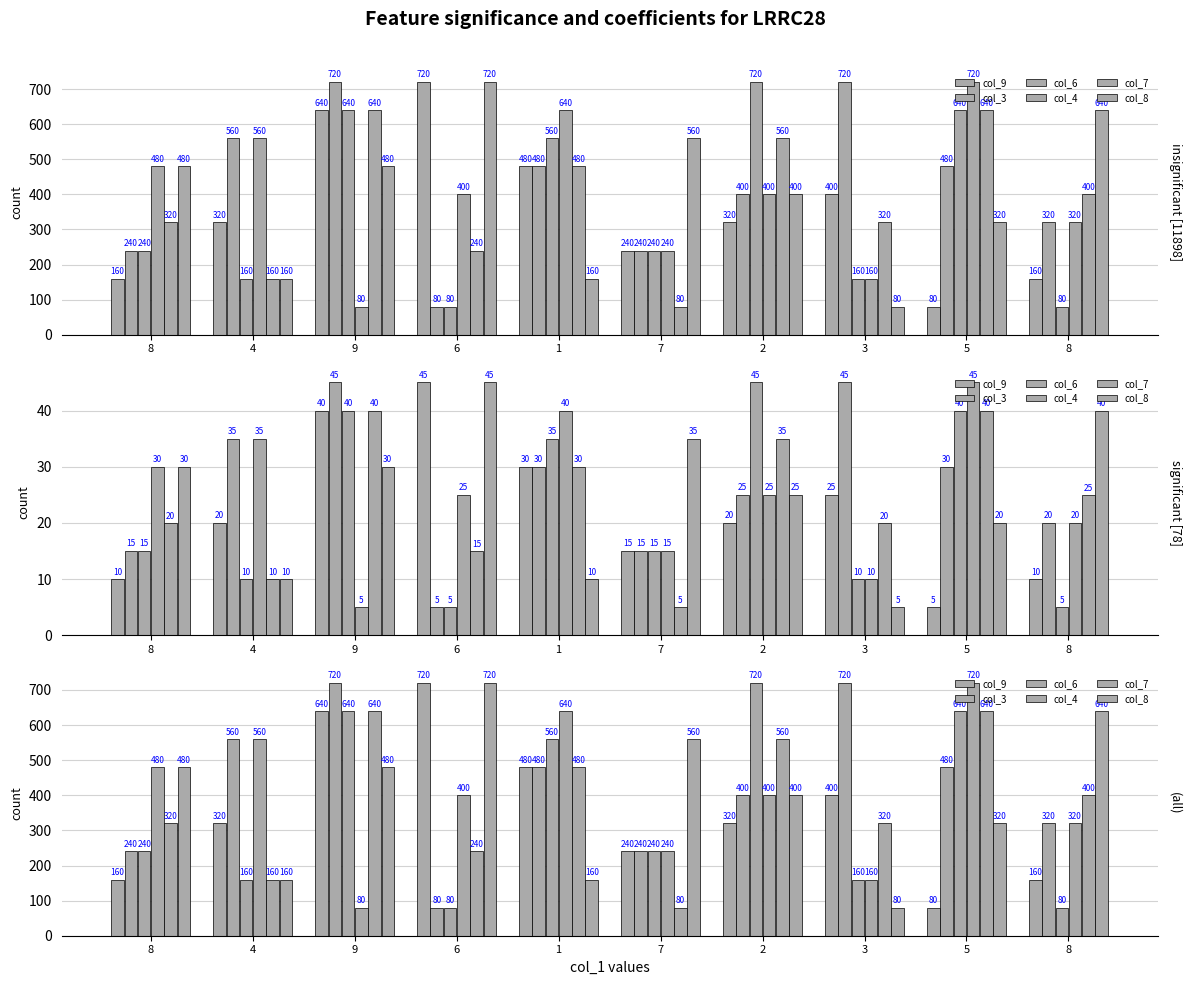

What is the difference between the col_3 values at 2 and 1?

80